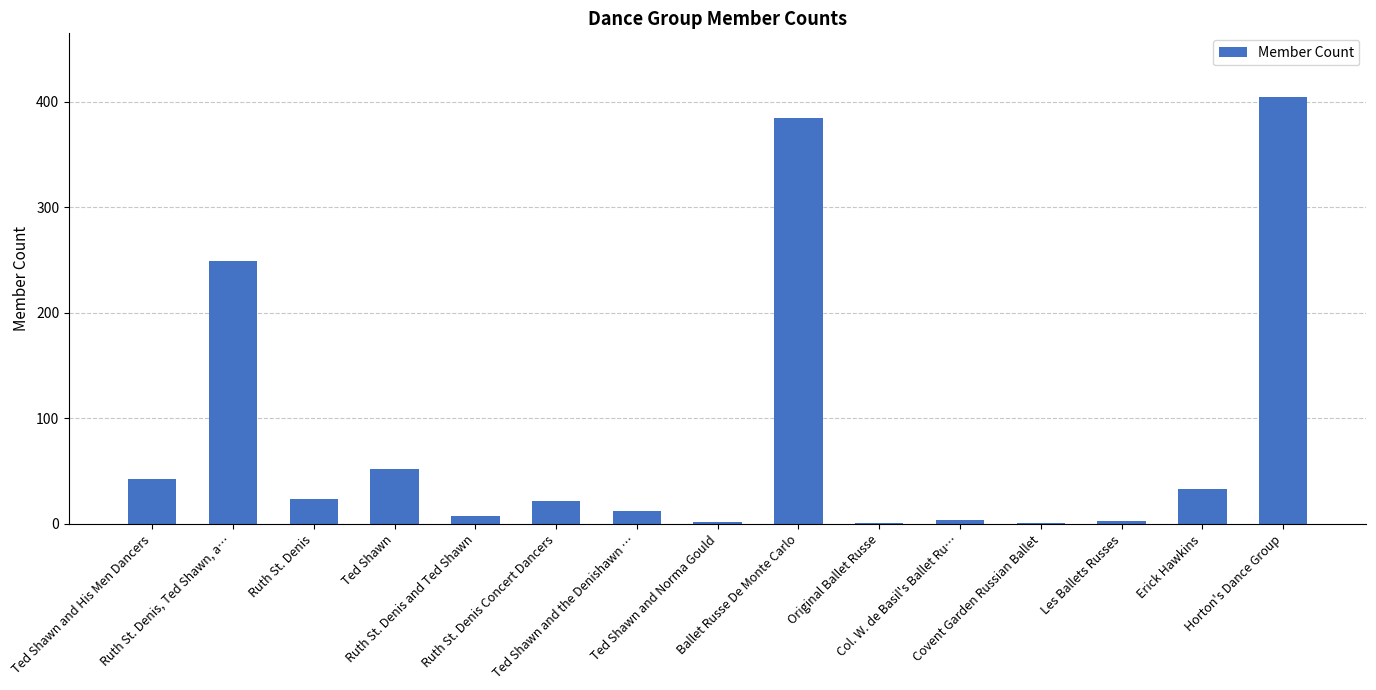

True or false: the data shows 404 at Horton's Dance Group.

True